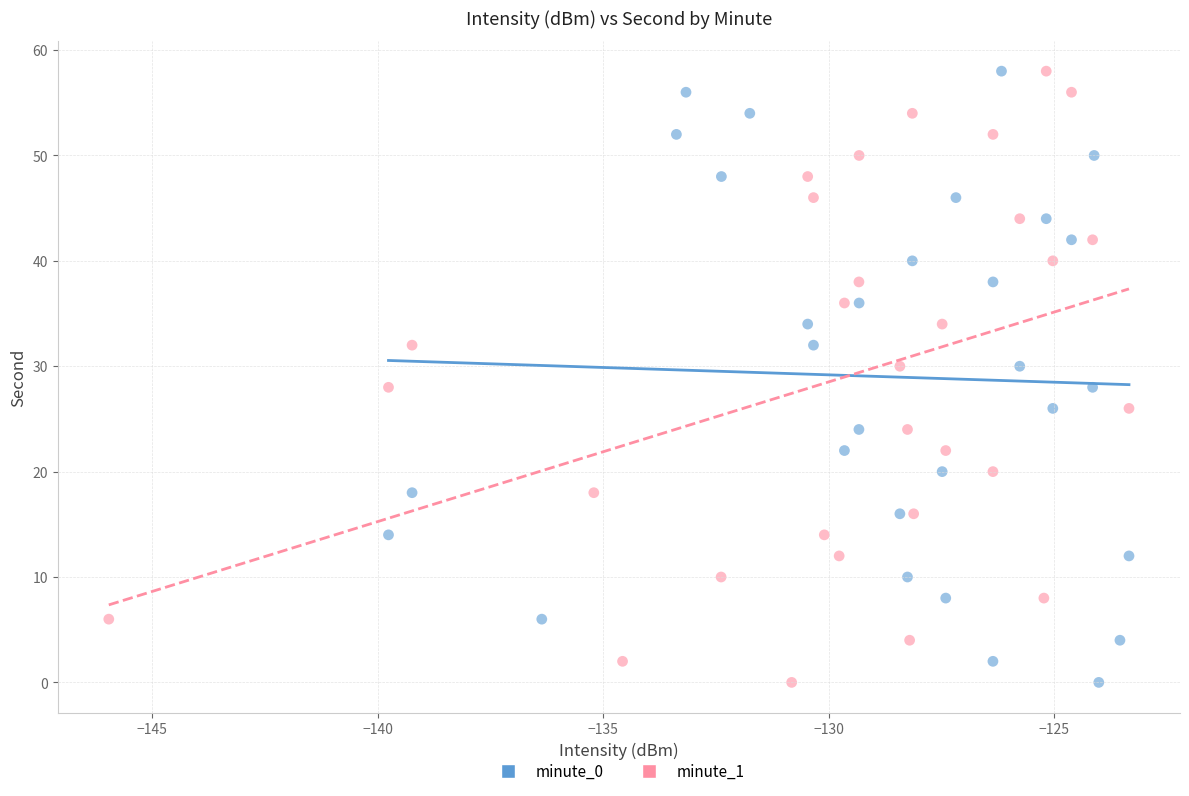

What are all the series names shown in the legend?

minute_0, minute_1